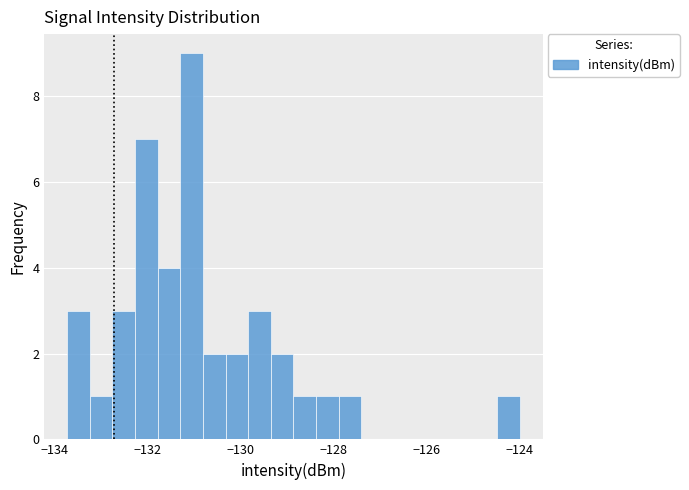

Around what value on the x-axis is the tallest bar? Give the approximate position of its centre, as read against the axis.

-131.0